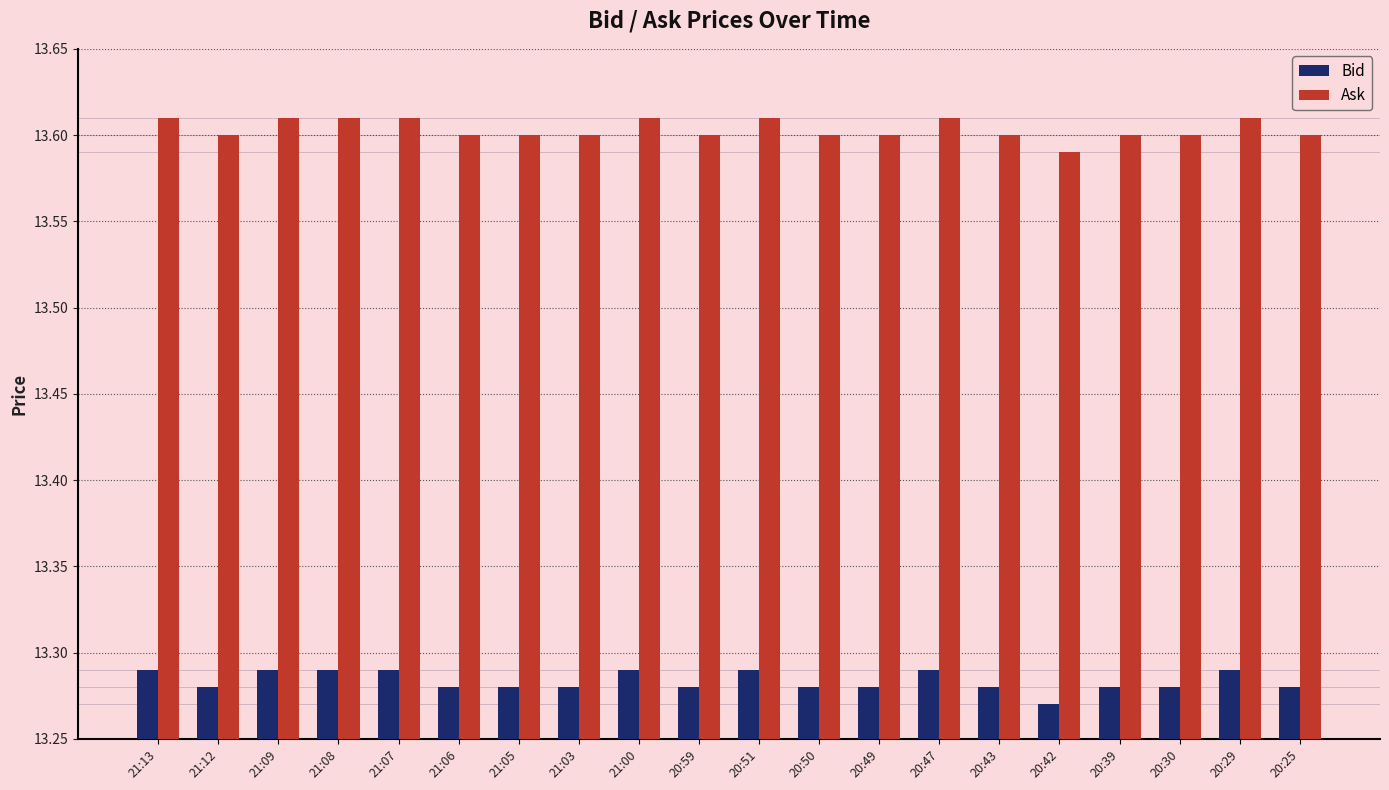

Which category has the lowest value in the Ask series?

20:42